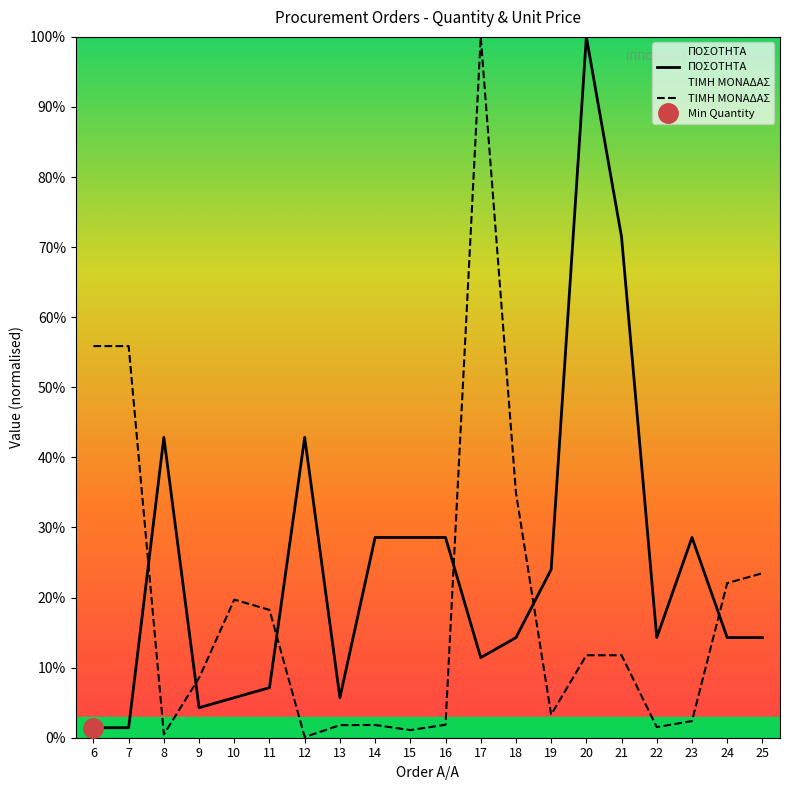

Reading right to left, list all the values displayed in this chart.

ΠΟΣΟΤΗΤΑ: 25=14.3	24=14.3	23=28.6	22=14.3	21=71.4	20=100.0	19=24.0	18=14.3	17=11.4	16=28.6	15=28.6	14=28.6	13=5.7	12=42.9	11=7.1	10=5.7	9=4.3	8=42.9	7=1.4	6=1.4
ΤΙΜΗ ΜΟΝΑΔΑΣ: 25=23.5	24=22.1	23=2.4	22=1.5	21=11.8	20=11.8	19=3.3	18=35.0	17=100.0	16=1.9	15=1.1	14=1.8	13=1.8	12=0.1	11=18.2	10=19.7	9=8.5	8=0.5	7=55.9	6=55.9